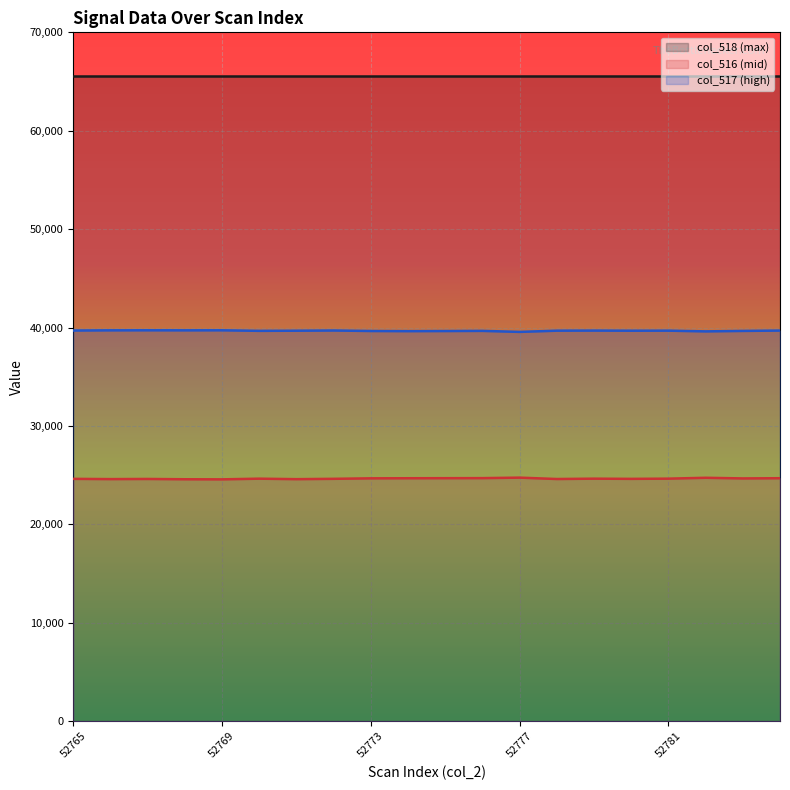

Is this an area chart (filled region under the line)?

No